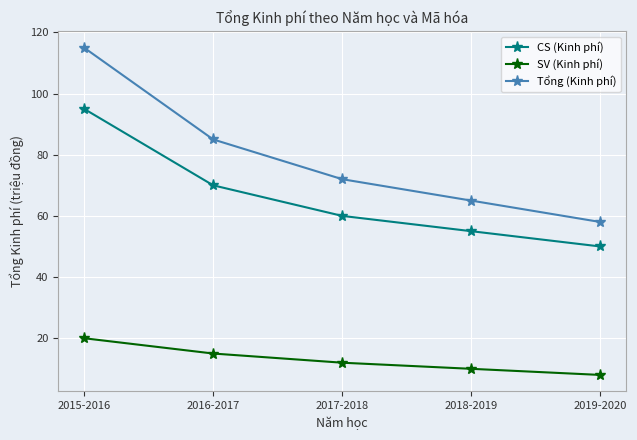

List the series in order of their peak value, highest first.

Tổng (Kinh phí), CS (Kinh phí), SV (Kinh phí)